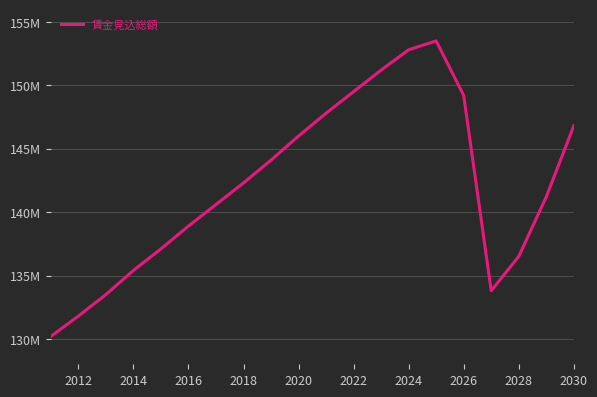

Does the chart display data point markers on the line(s)?

No